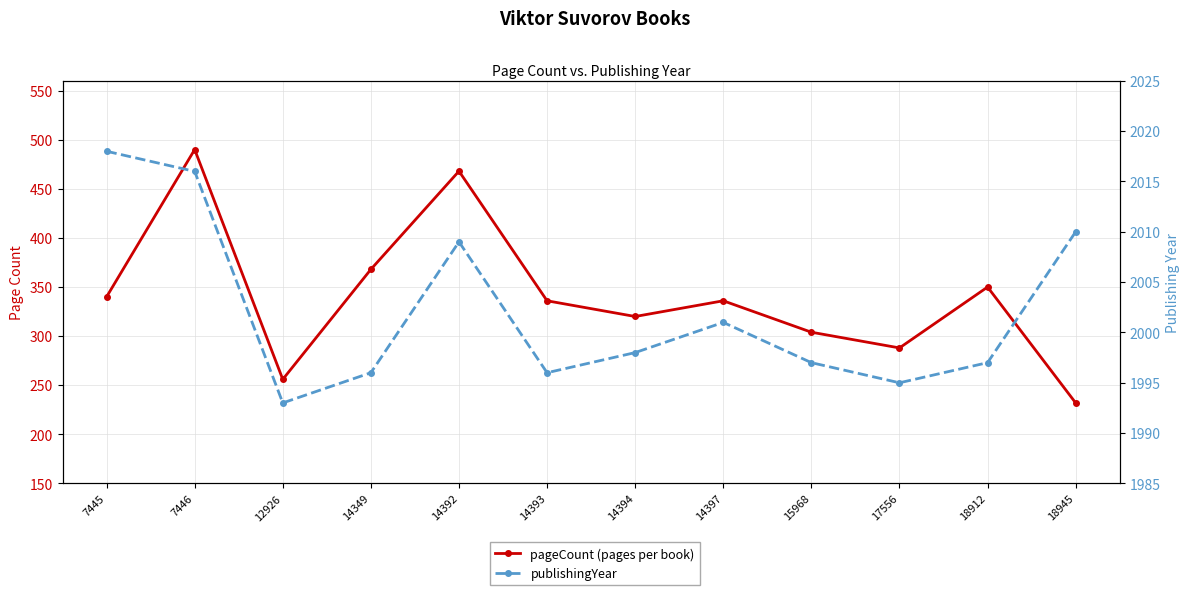

In pageCount, how many points are higher than both neighbors (excluding endpoints)?

4